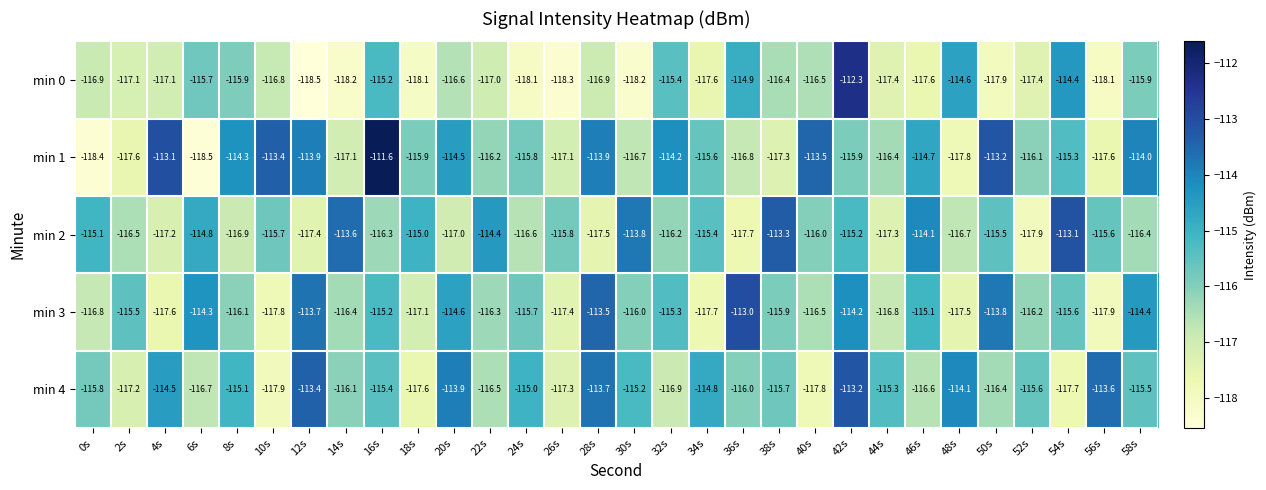

Rank the series at 26s from highest to lowest value.

min 2, min 1, min 4, min 3, min 0